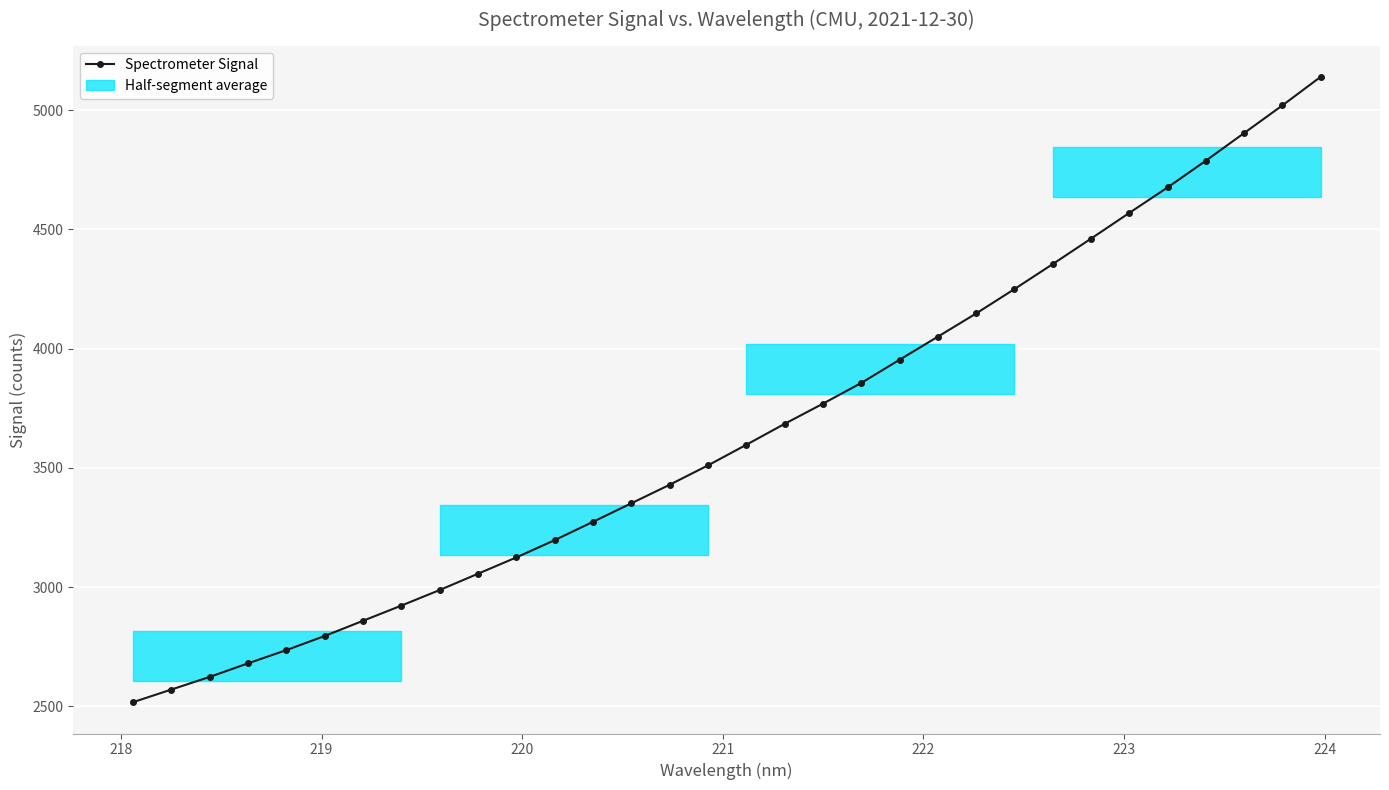

How many lines are shown in the chart?

1